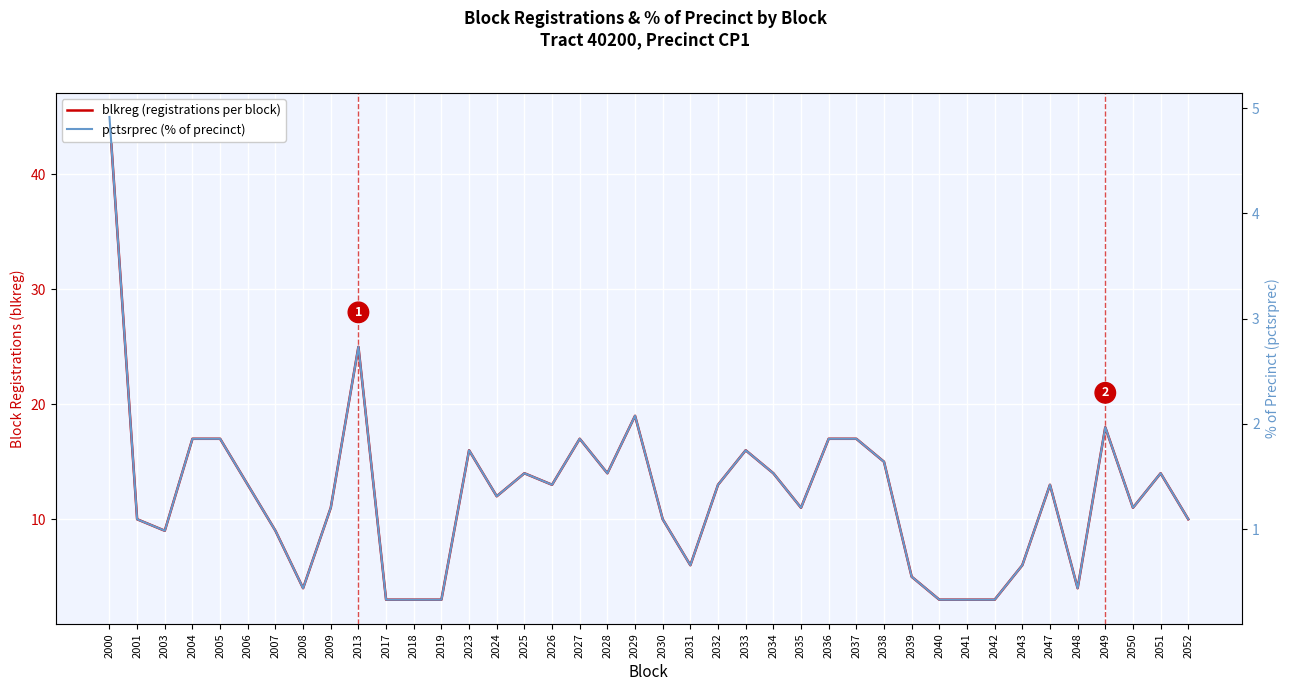

The value of pctsrprec (% of precinct) at 2025 is 0.9. True or false?

False